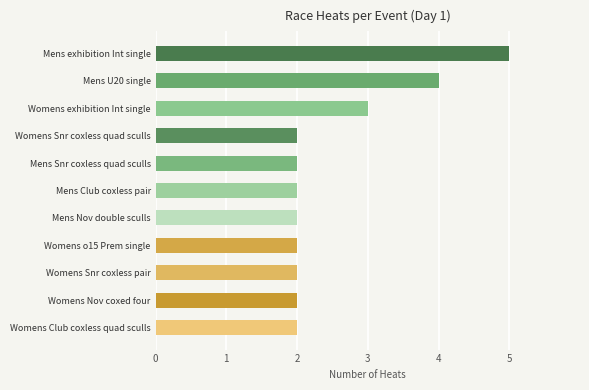

What is the label of the 1st bar from the bottom?

Womens Club coxless quad sculls